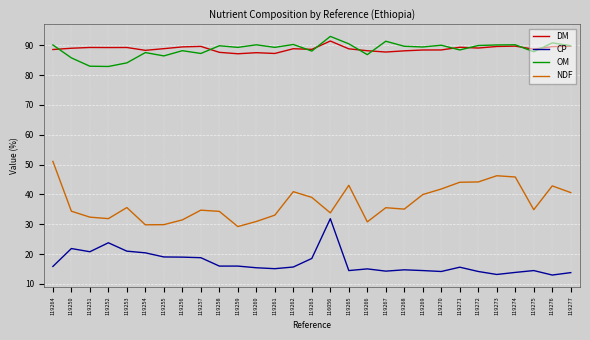

True or false: NDF and DM intersect in this chart.

False